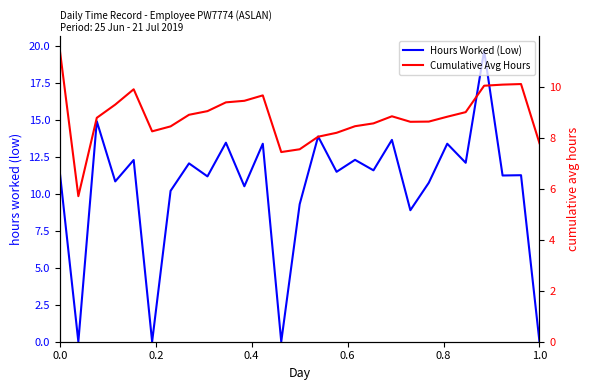

List the series in order of their peak value, highest first.

Hours Worked (Low), Cumulative Avg Hours